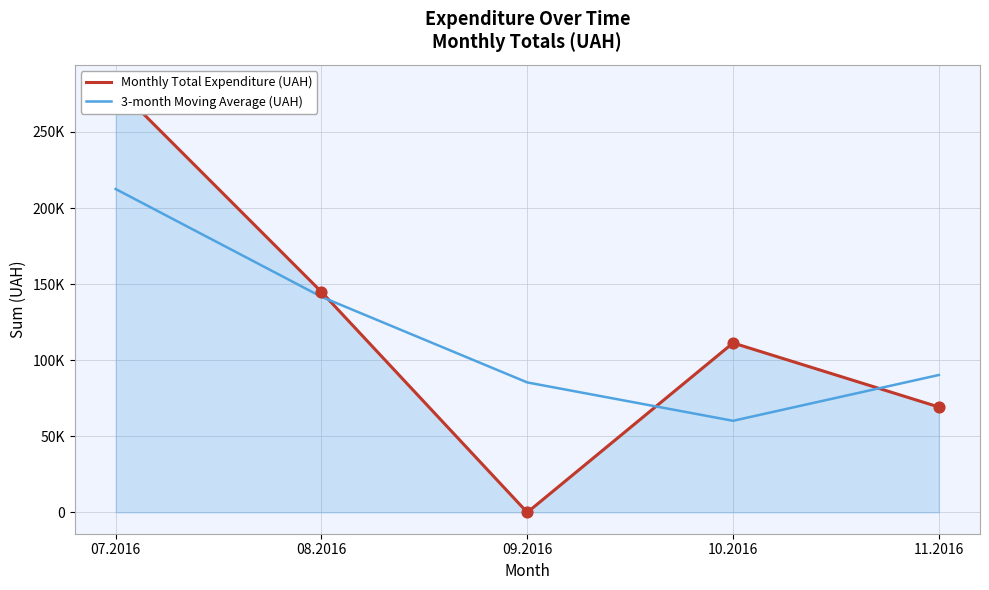

Which series has the largest total across all categories?

Monthly Total Expenditure (UAH)